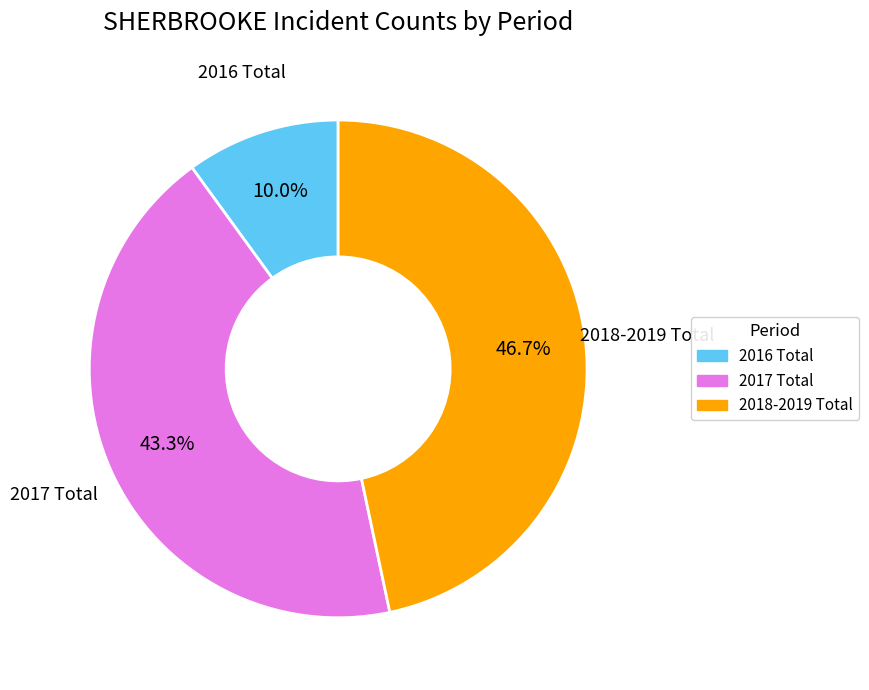

Is there any slice that represents more than half of the pie?

No